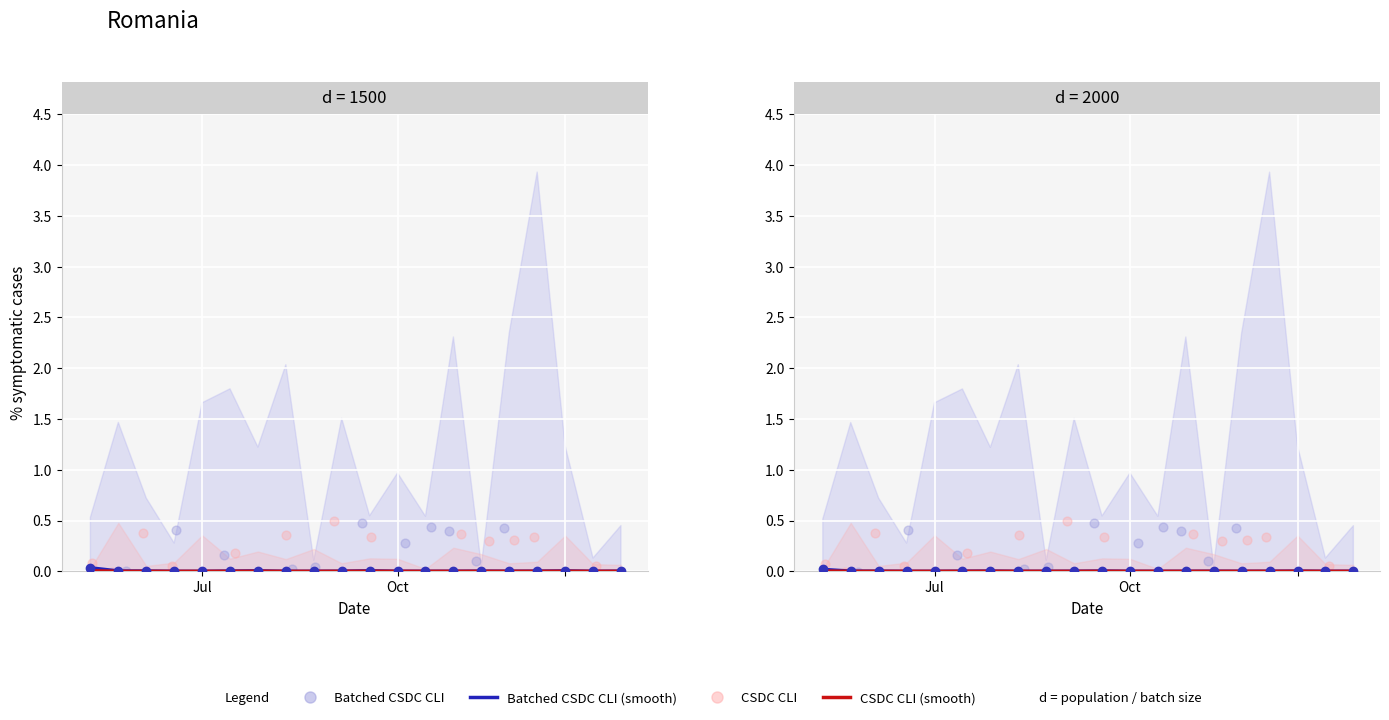

Is the value of CSDC CLI at 13 greater than the value of CSDC CLI (smooth) at 5?

Yes